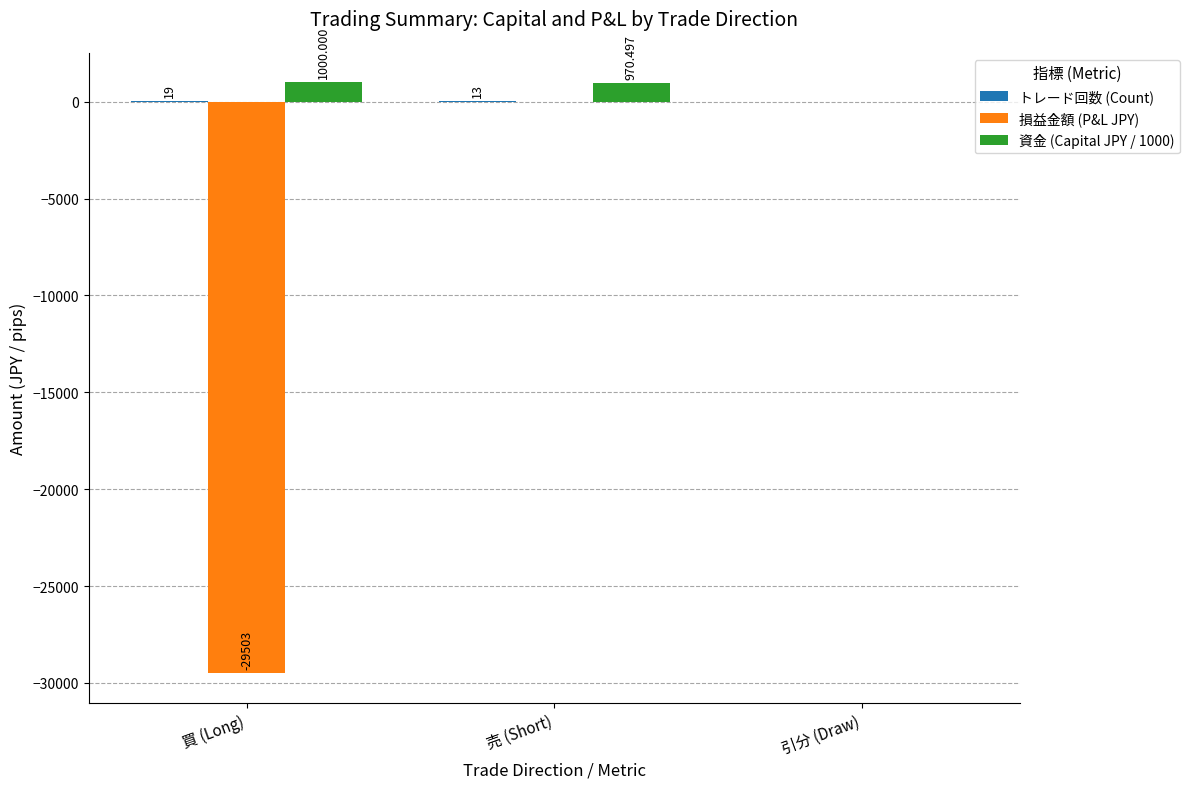

True or false: 資金 (Capital JPY / 1000) has a value of 0.0 at 引分 (Draw).

True